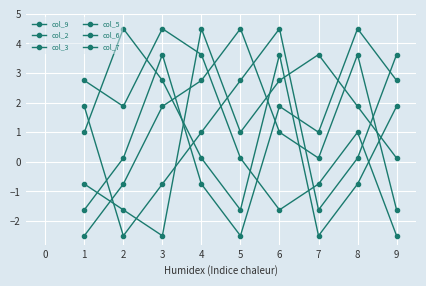

Is this an area chart (filled region under the line)?

No